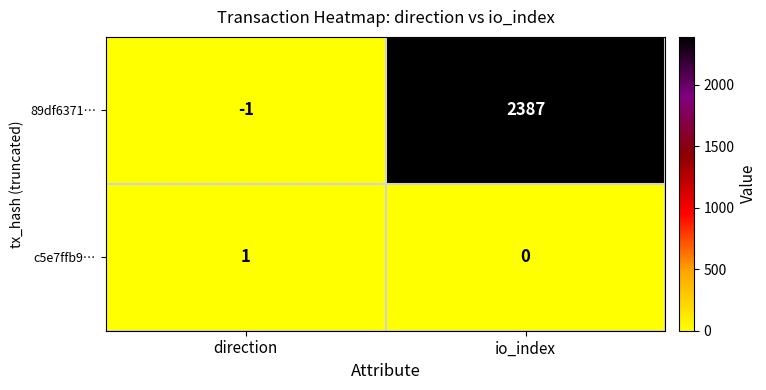

Count the number of categories in the chart.

2